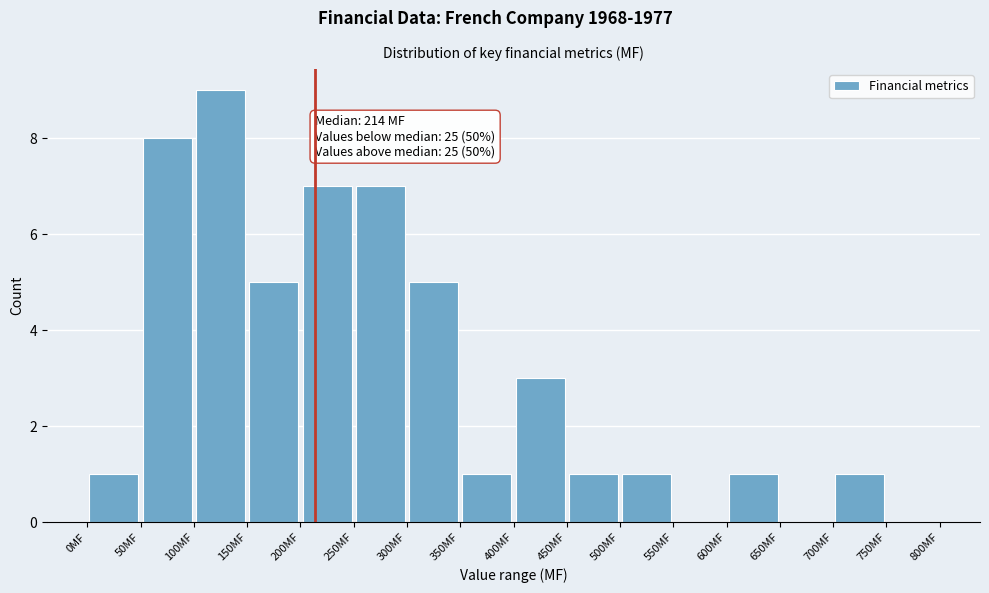

Which range on the x-axis has the tallest bar?

100 to 150